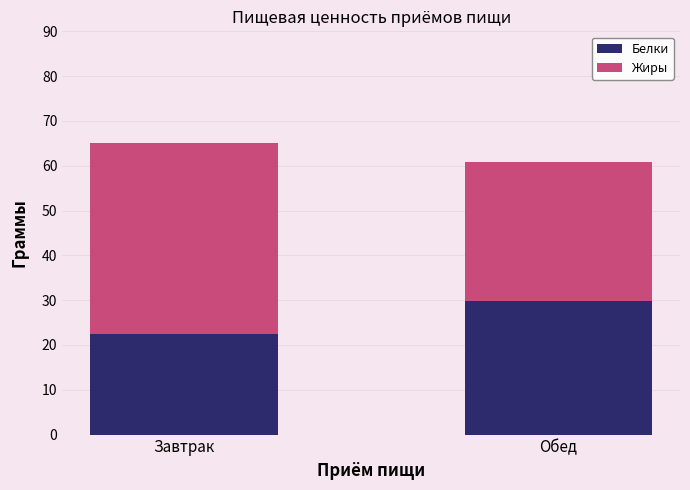

What is the sum of the Белки values at Завтрак and Обед?

52.3